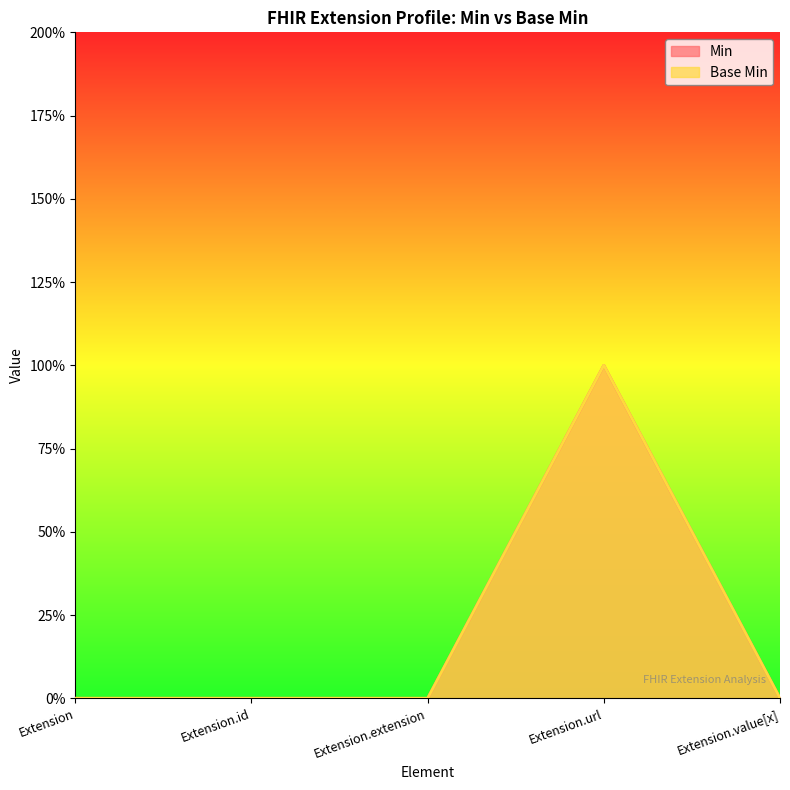

At how many categories does at least one series exceed 0?

1